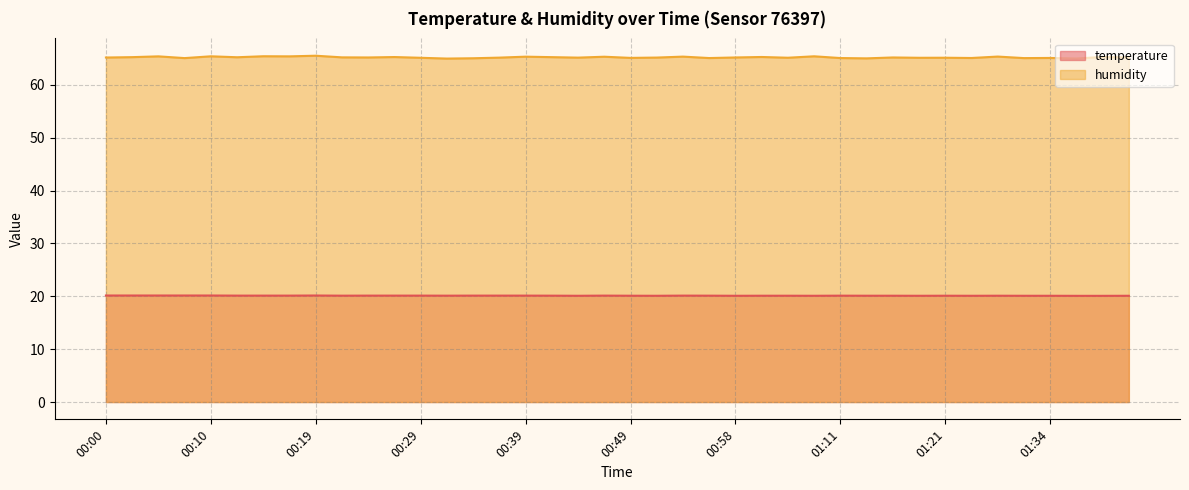

What is the label of the 9th point from the right?

01:19